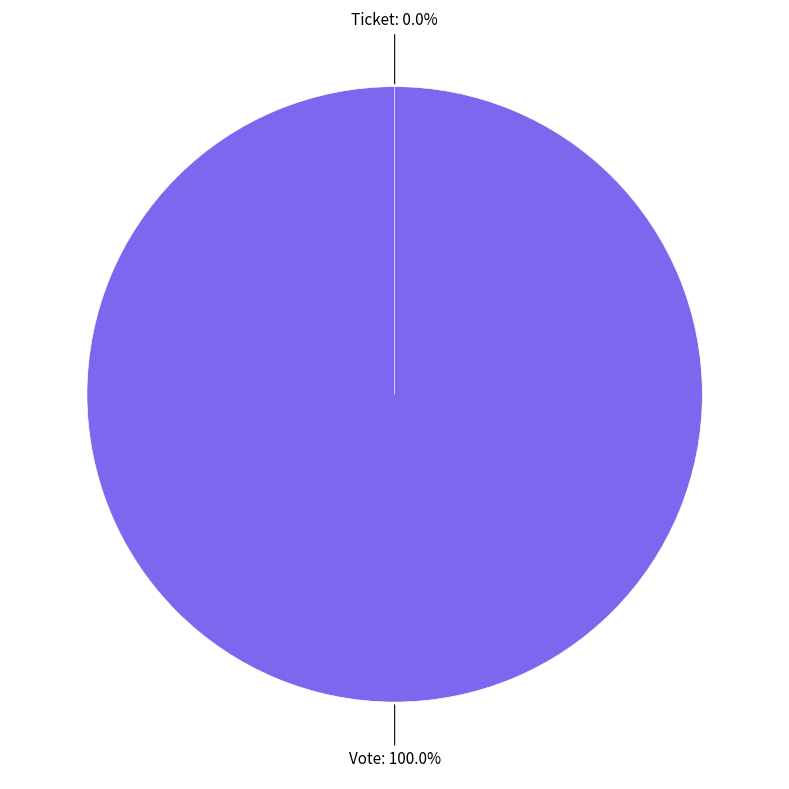

To the nearest percent, what portion does Vote represent?

100%